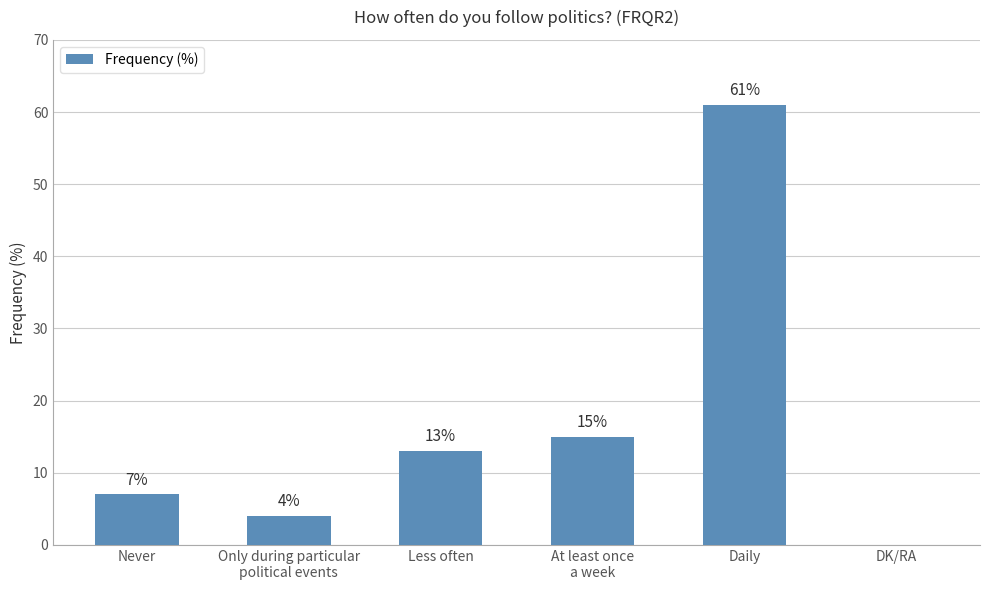

Reading left to right, what are all the values shown in this chart?

7	4	13	15	61	0